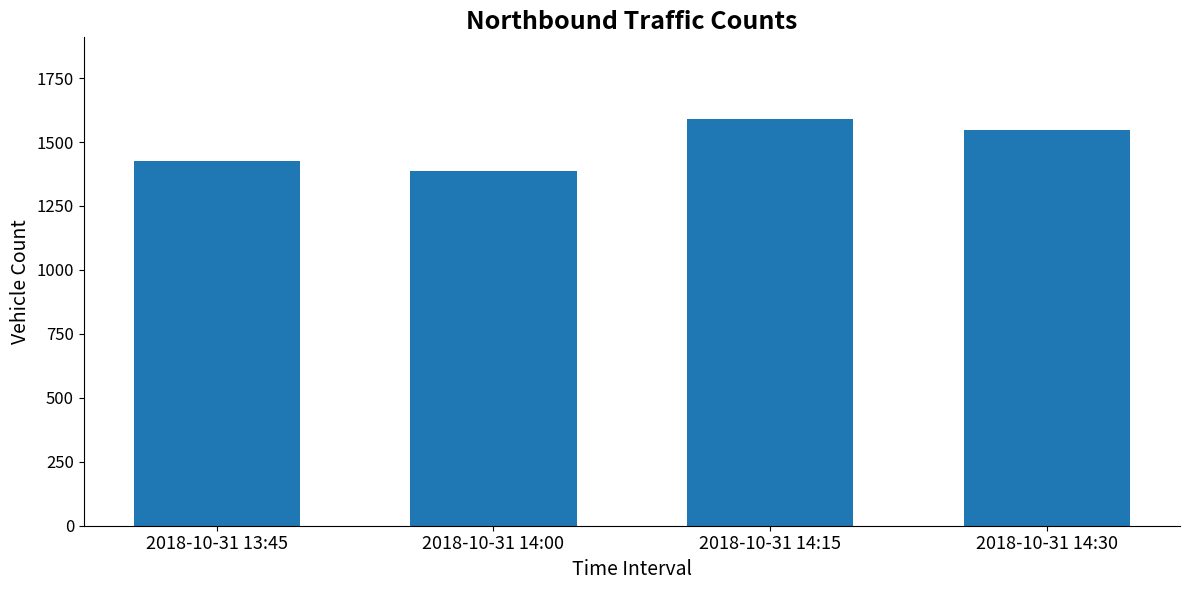

At which category does the chart reach its minimum across all series?

2018-10-31 14:00